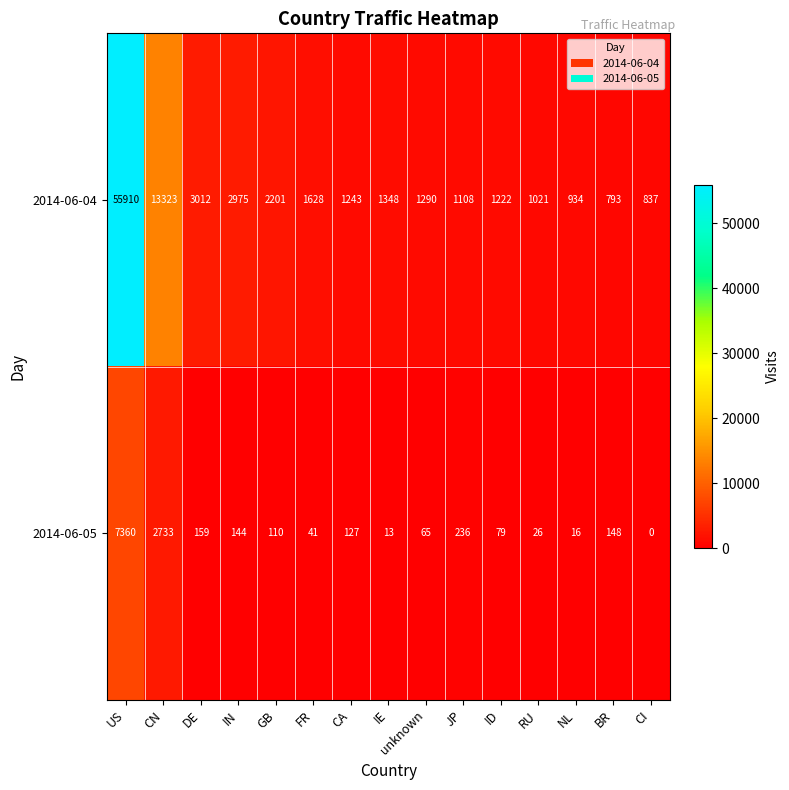

The value of 2014-06-04 at JP is 1108. True or false?

True